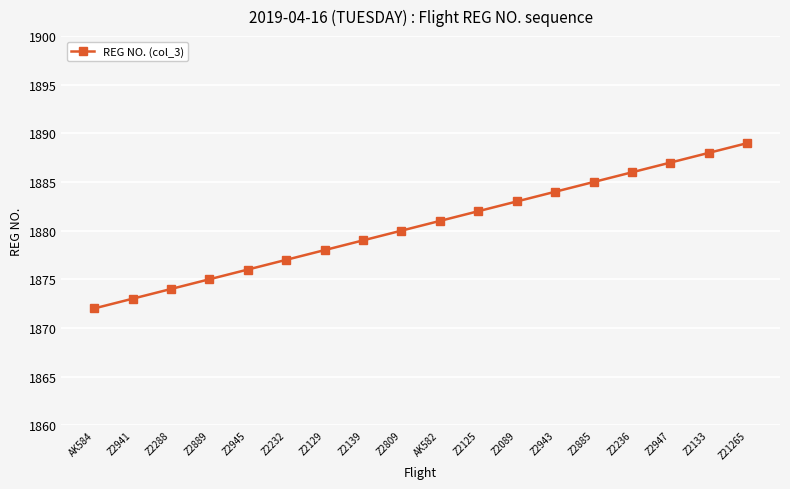

Between Z2232 and Z2236, which is larger?

Z2236